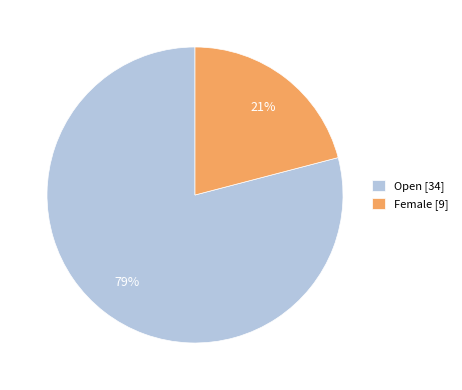

The Open slice represents 88% of the pie. True or false?

False